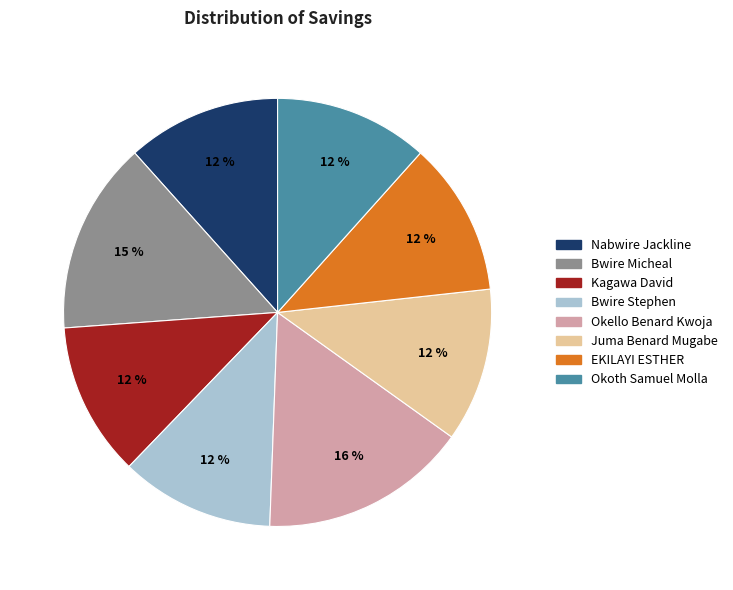

Does EKILAYI ESTHER account for over 50% of the chart?

No